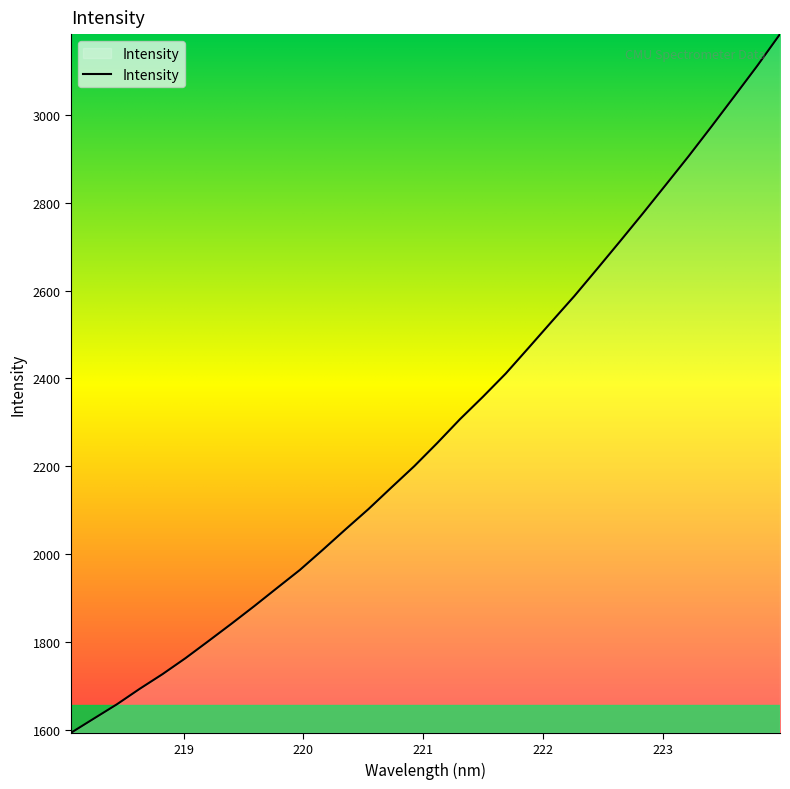

What is the minimum value shown in the chart?

1593.1